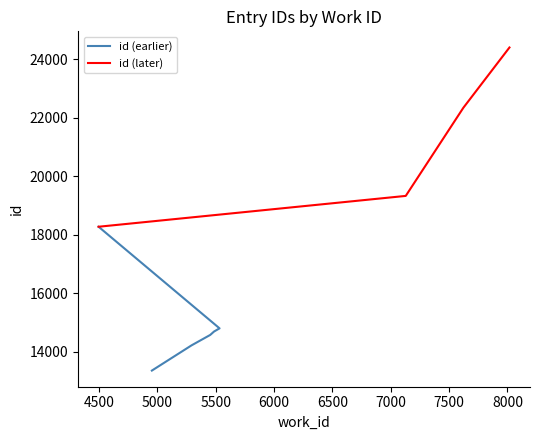

Rank the categories by value from highest to lowest.

8017, 7622, 7128, 4495, 5532, 5485, 5452, 5292, 4952